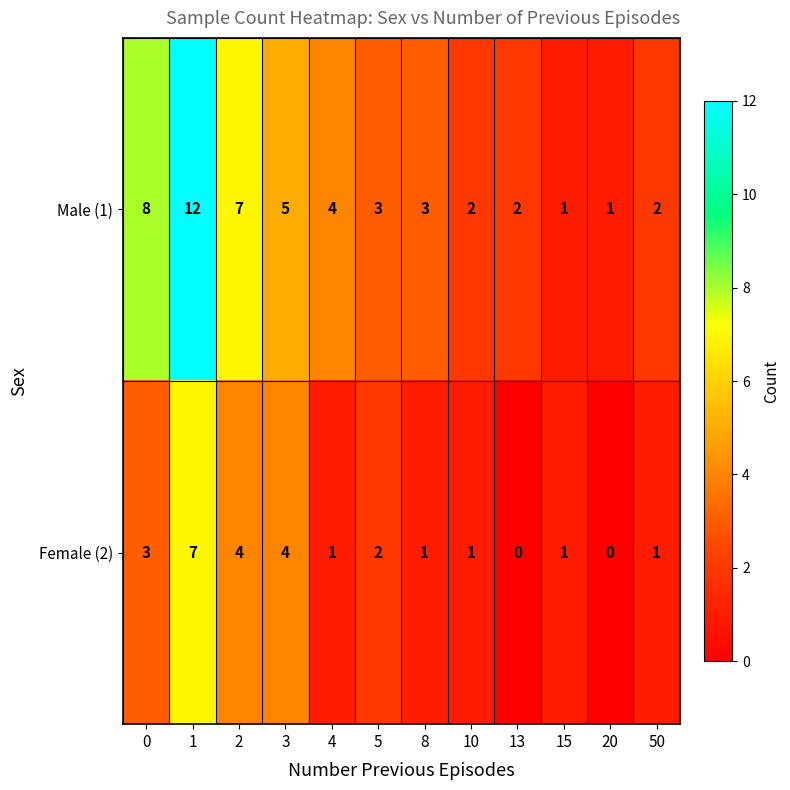

How many data points does each series have?

12